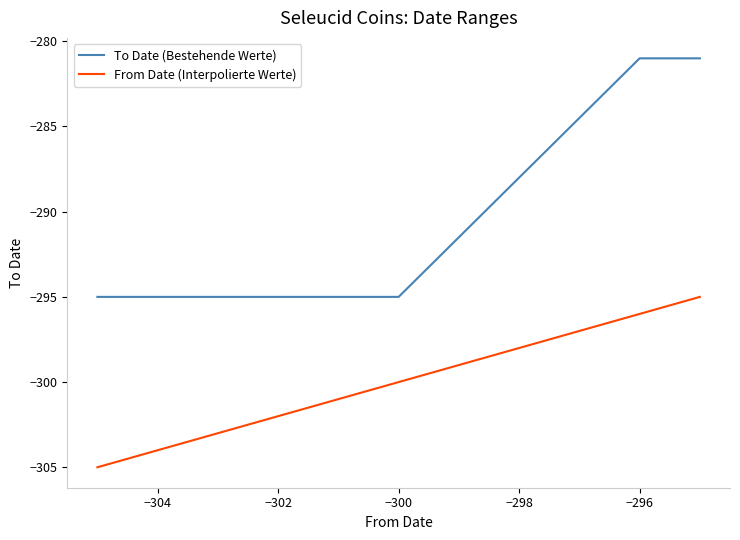

At how many categories does at least one series exceed -297?

7